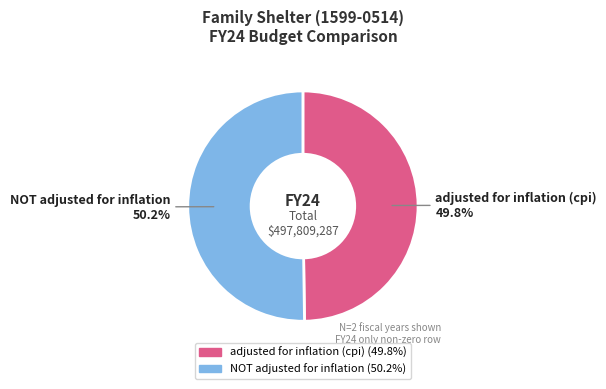

To the nearest percent, what is the average slice percentage?

50%